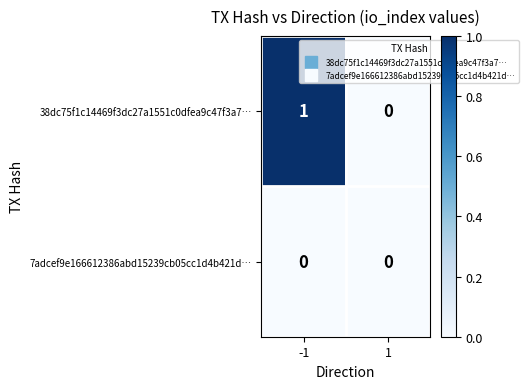

Is it true that 7adcef9e166612386abd15239cb05cc1d4b421d… equals 0 at -1?

True